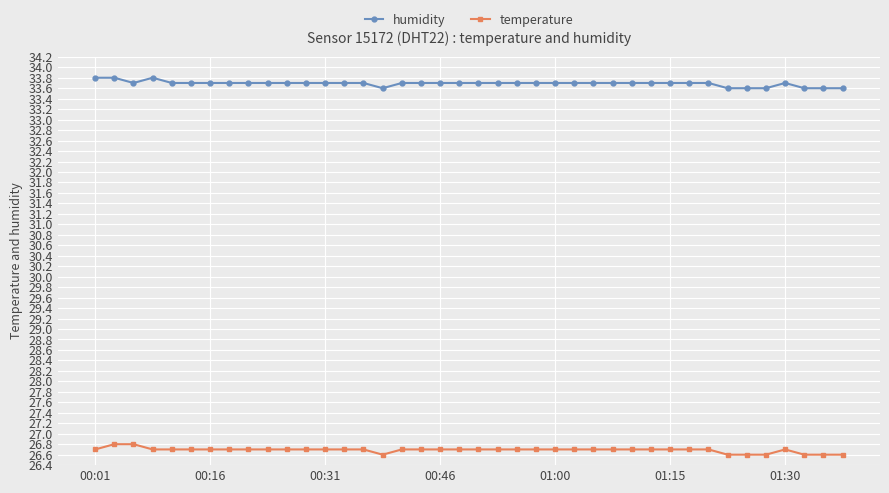

How many data points does each series have?

40